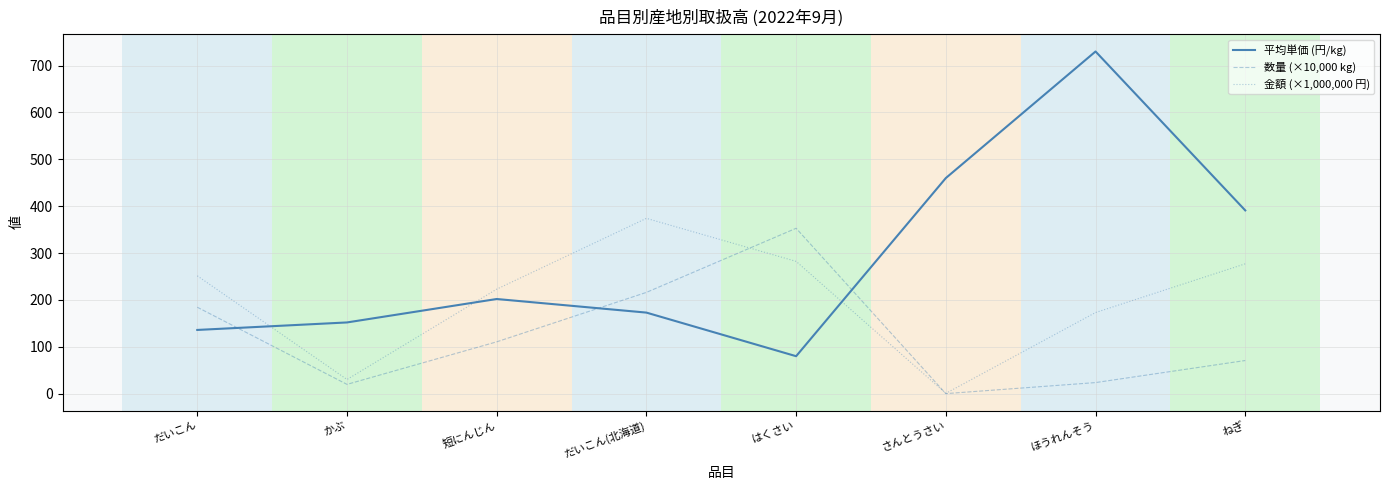

At how many categories does at least one series exceed 266?

5